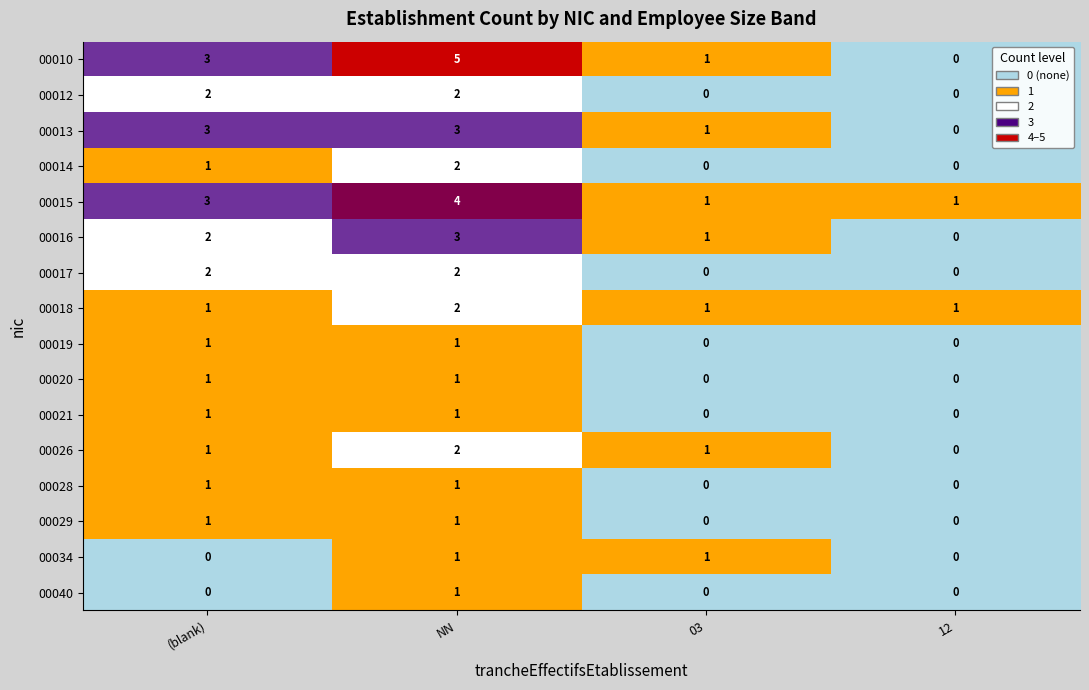

Count the 00021 values in the range 0 to 1.

4